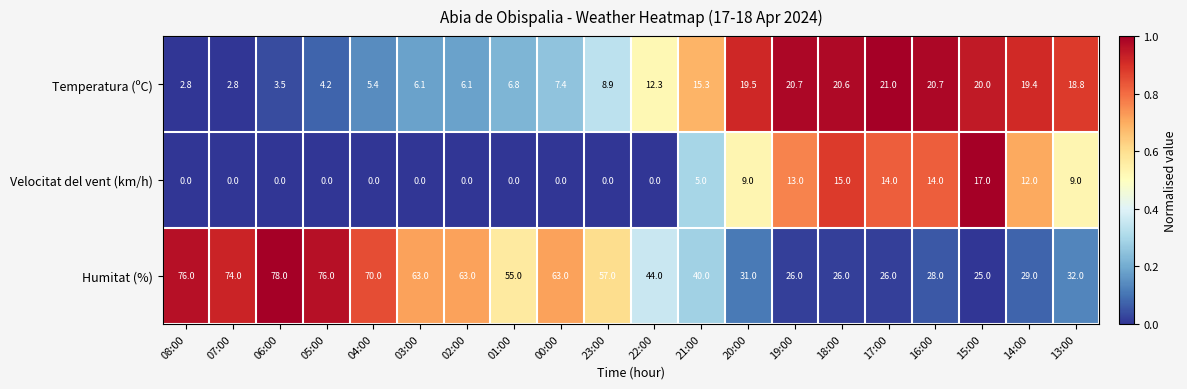

Which series changed the most between 21:00 and 20:00?

Humitat (%)